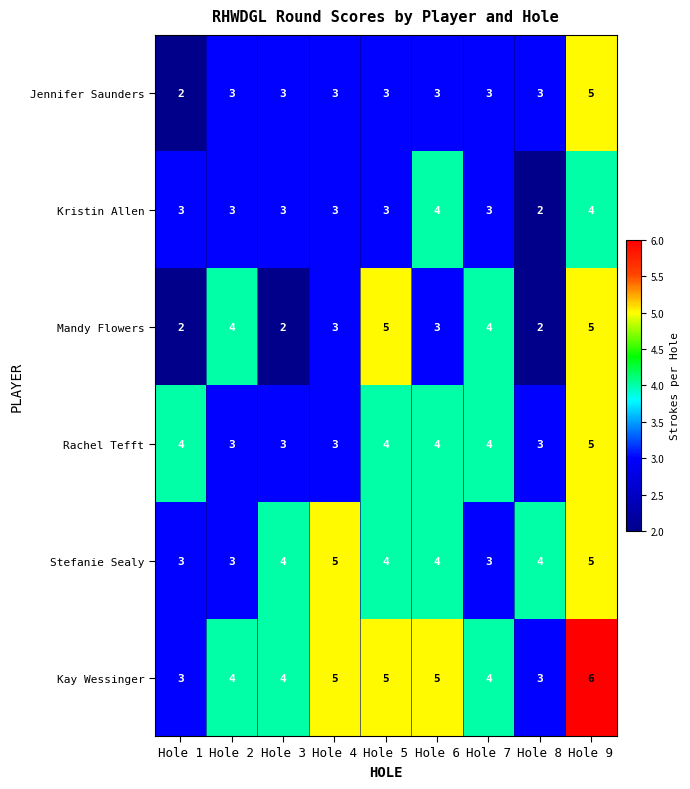

Which series has the largest total across all categories?

Kay Wessinger